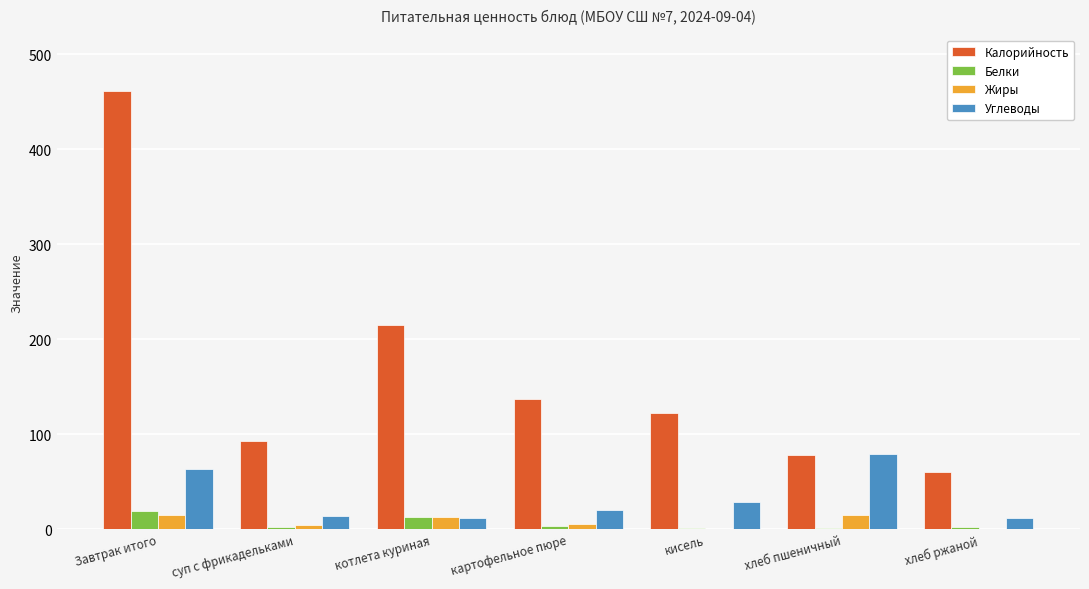

The Белки series shows 19.0 at Завтрак итого. True or false?

True